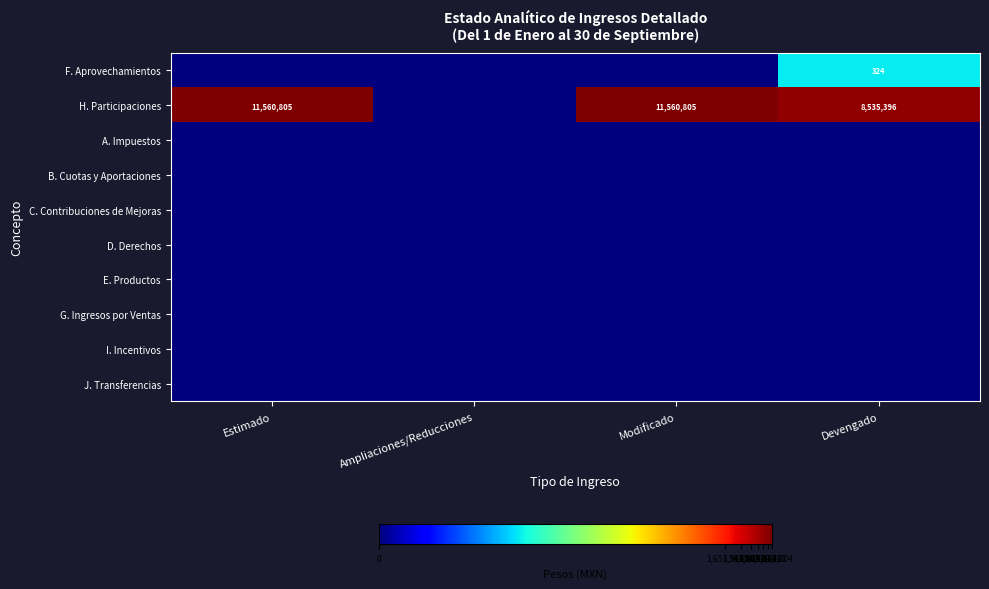

Rank the series at Estimado from lowest to highest value.

F. Aprovechamientos, A. Impuestos, B. Cuotas y Aportaciones, C. Contribuciones de Mejoras, D. Derechos, E. Productos, G. Ingresos por Ventas, I. Incentivos, J. Transferencias, H. Participaciones